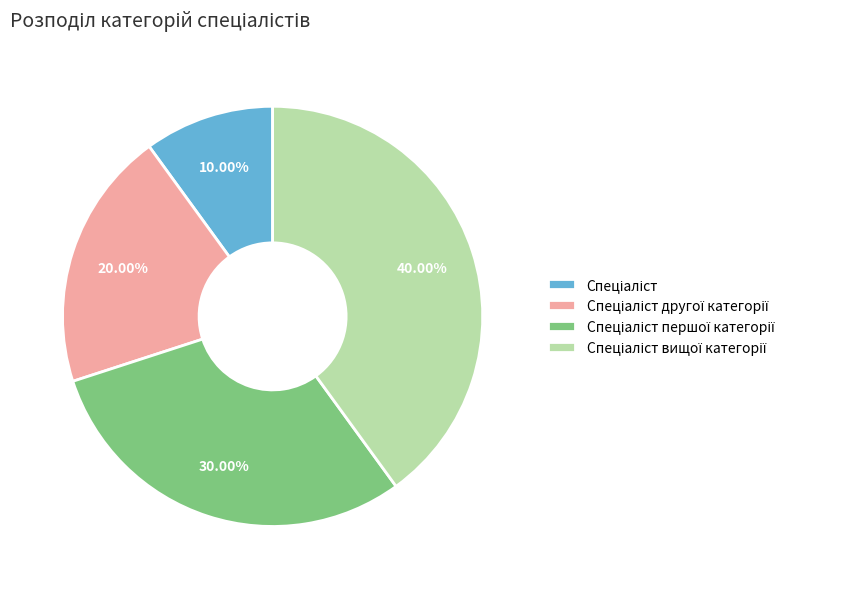

Does any single category account for the majority?

No